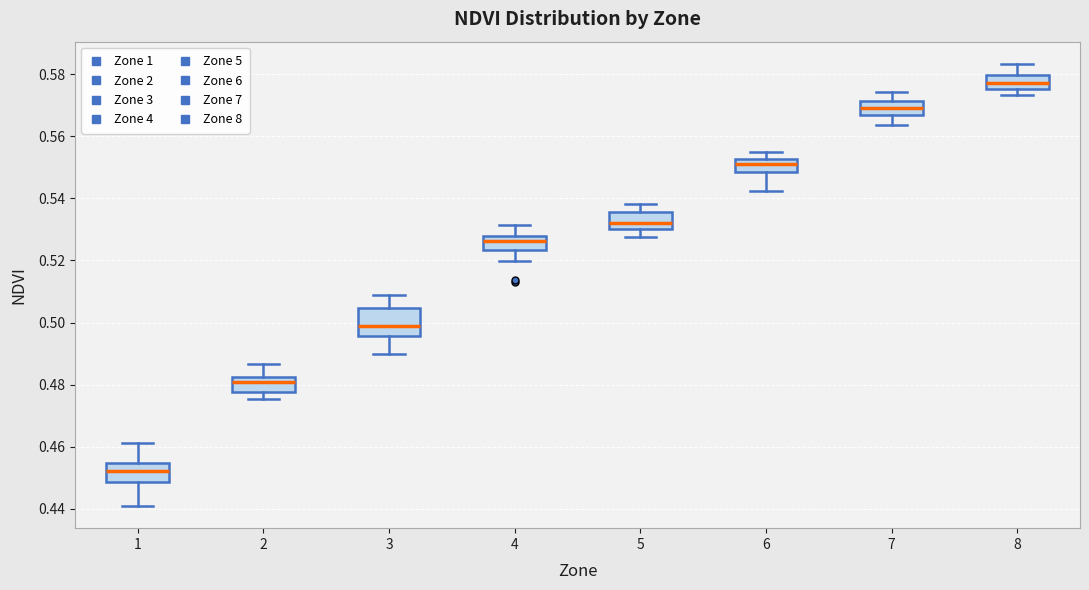

Reading left to right, transcribe this box plot: for each box, give where its median line is, the range the box spans, and where its two whiskers end, as read against the y-axis. The values are not printed on the chart, so give them approximately, as read against the axis.

1: median 0.452, box 0.448 to 0.454, whiskers 0.440 to 0.462
2: median 0.480, box 0.478 to 0.482, whiskers 0.476 to 0.486
3: median 0.498, box 0.496 to 0.504, whiskers 0.490 to 0.508
4: median 0.526, box 0.524 to 0.528, whiskers 0.520 to 0.532
5: median 0.532, box 0.530 to 0.536, whiskers 0.528 to 0.538
6: median 0.550, box 0.548 to 0.552, whiskers 0.542 to 0.554
7: median 0.570, box 0.566 to 0.572, whiskers 0.564 to 0.574
8: median 0.578, box 0.576 to 0.580, whiskers 0.574 to 0.584